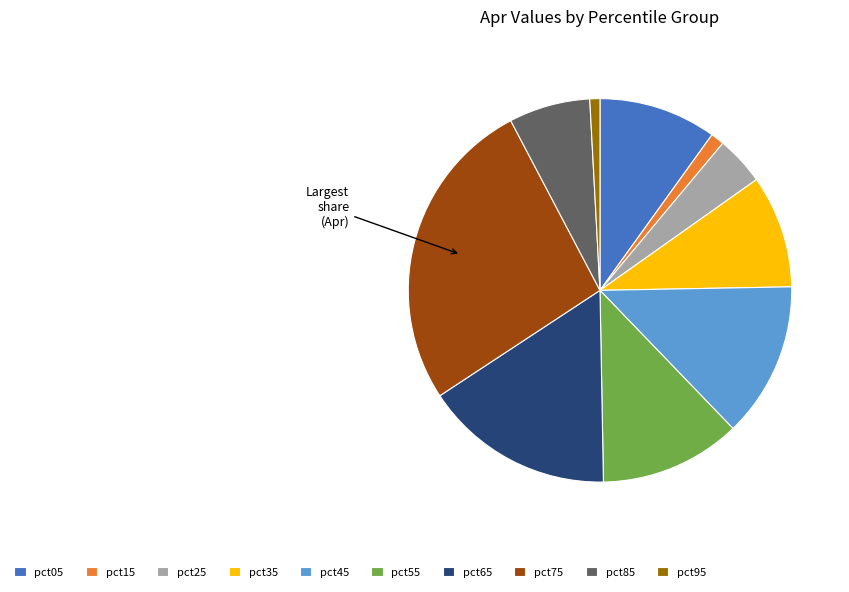

The pct35 slice represents 10% of the pie. True or false?

True